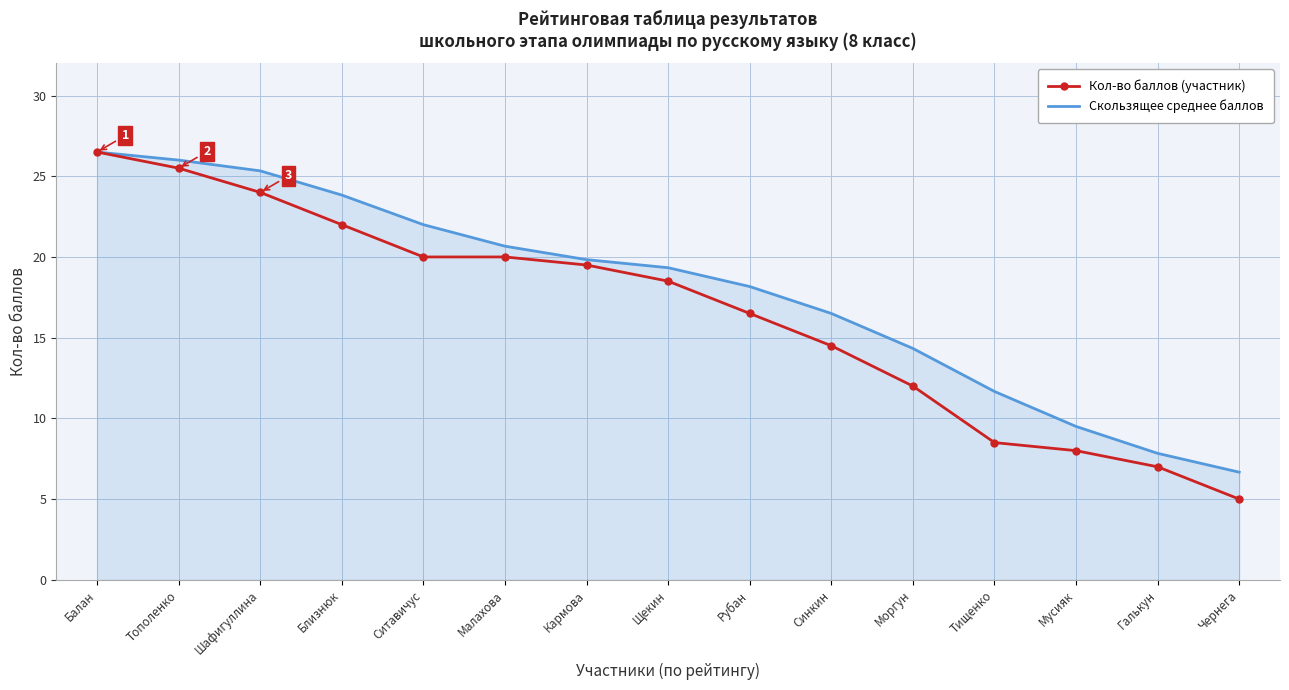

At which category does the chart reach its minimum across all series?

Чернега